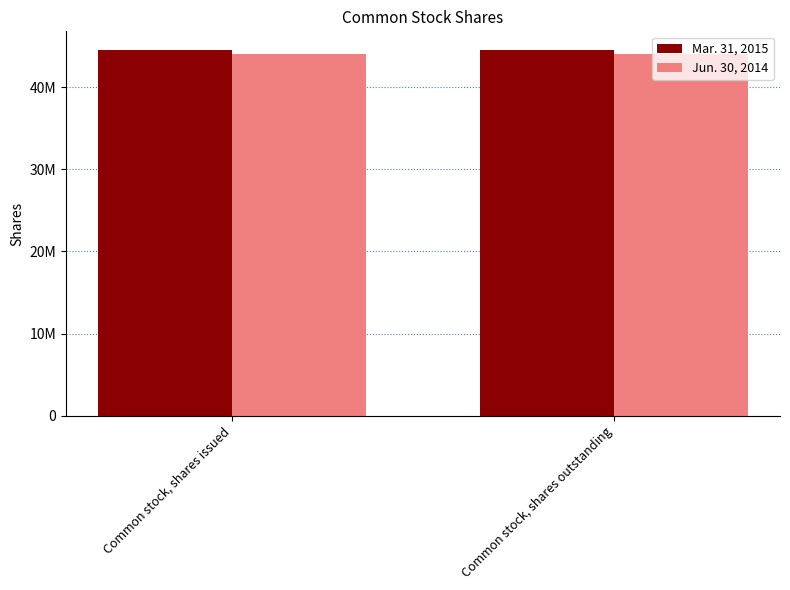

What is the smallest value displayed?

44025908